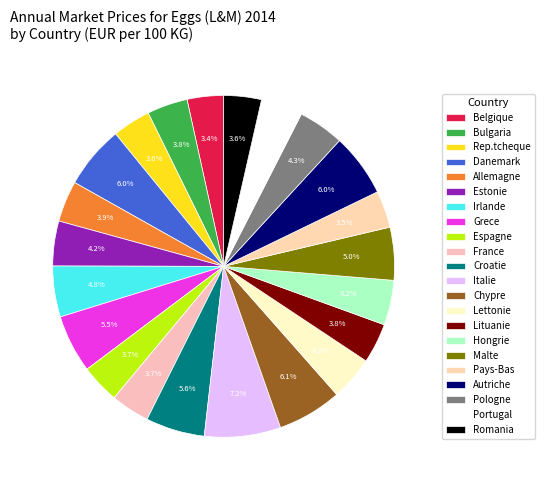

Count the number of slices in the pie.

22